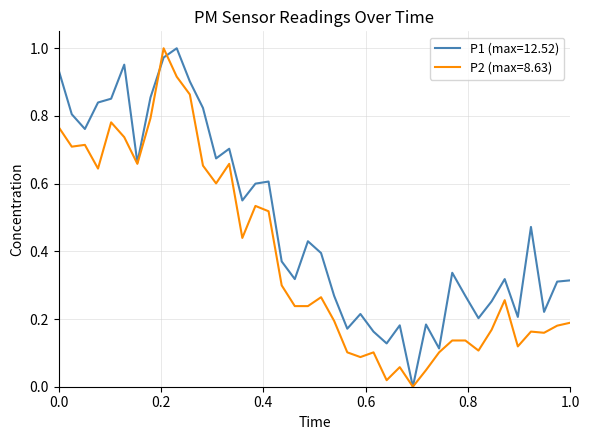

How many lines are shown in the chart?

2